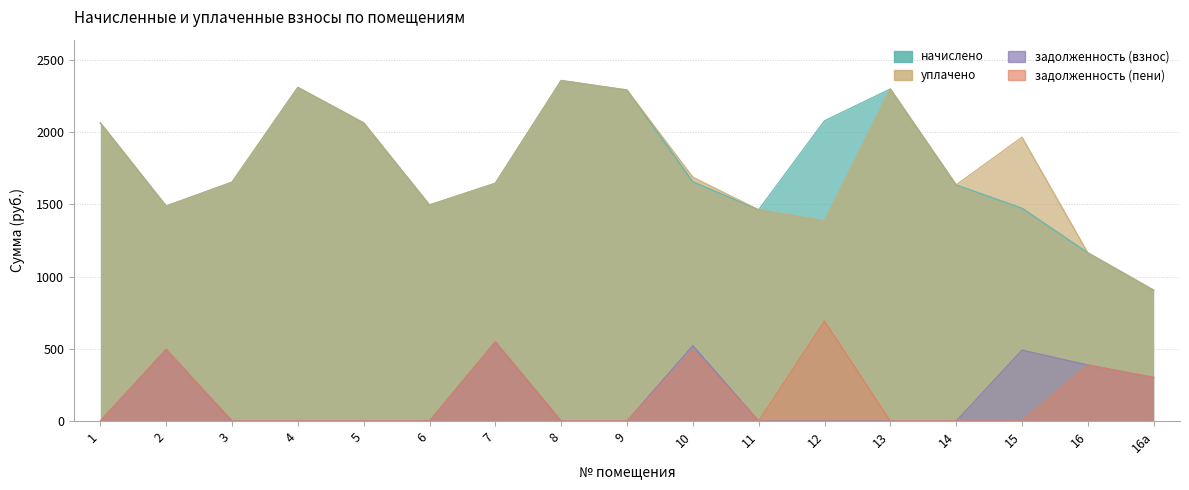

What is the approximate value of уплачено at 9?

2291.2